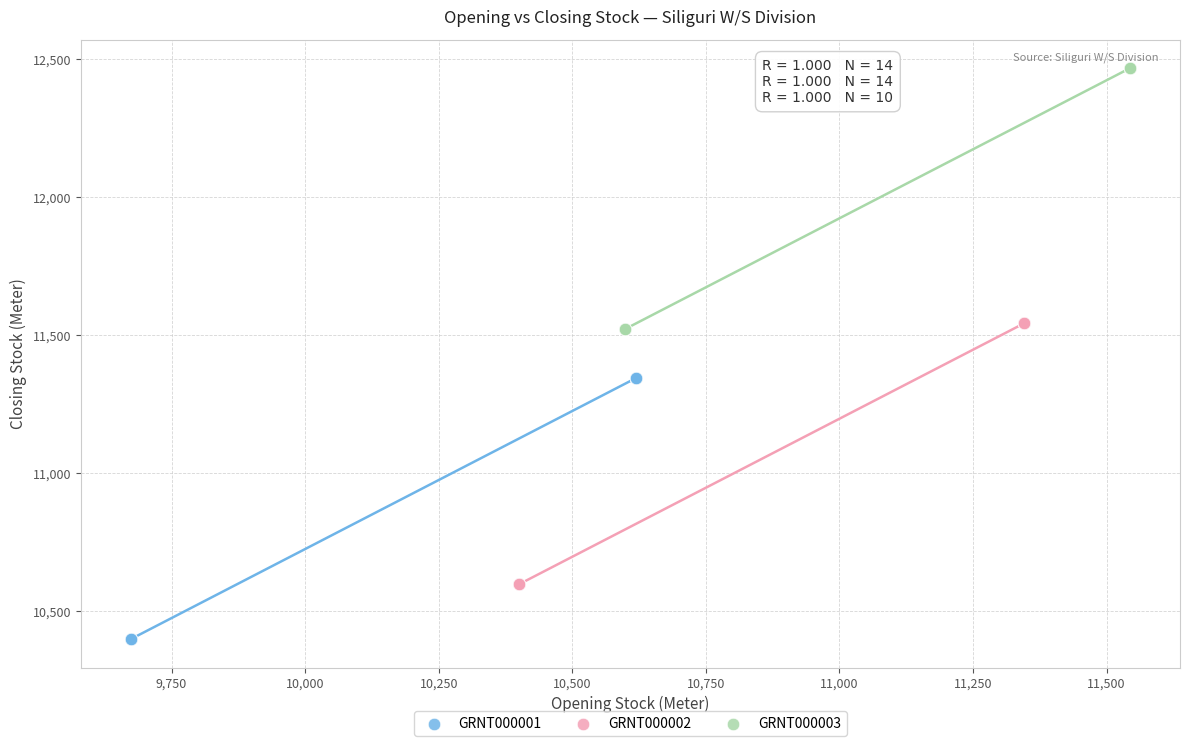

Which series contains the highest Y value?

GRNT000003